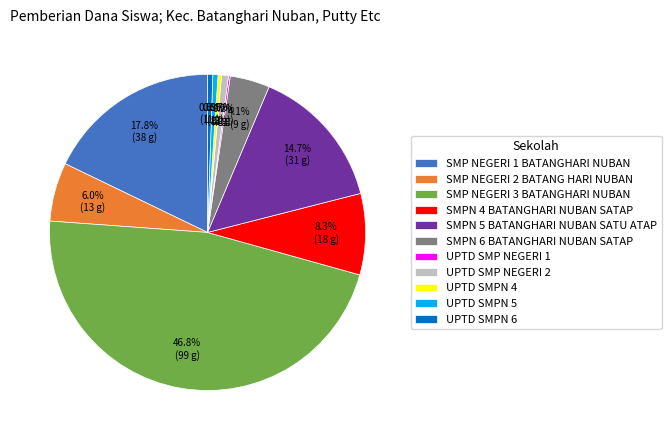

To the nearest percent, what is the combined percentage of SMPN 4 BATANGHARI NUBAN SATAP and UPTD SMPN 5?

9%